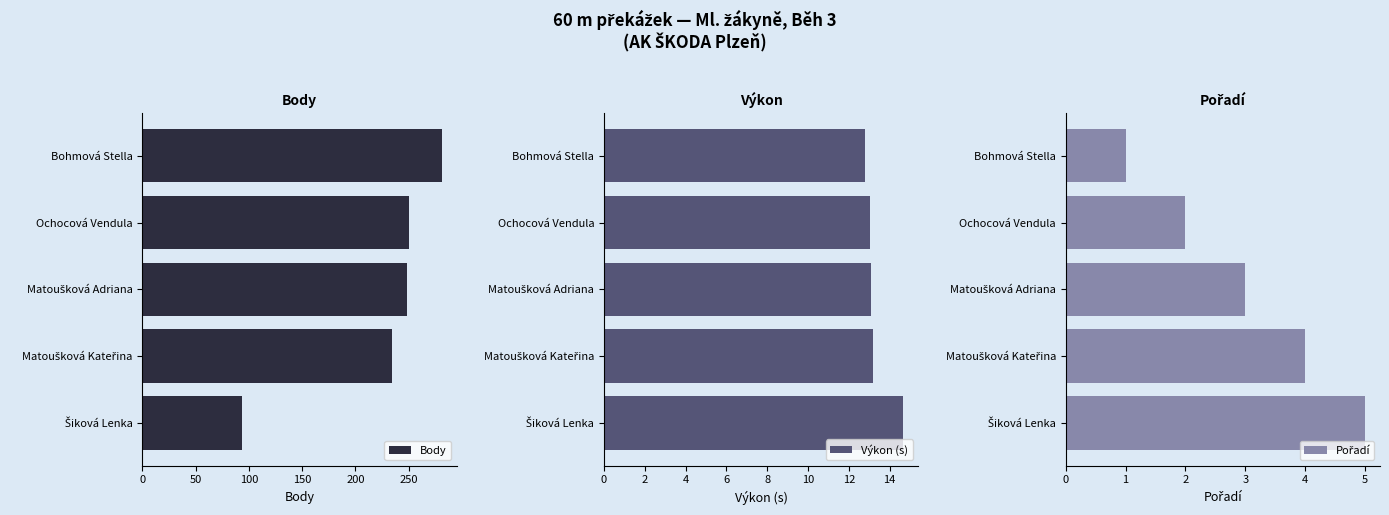

Are the bars grouped side by side (vs. stacked)?

Yes